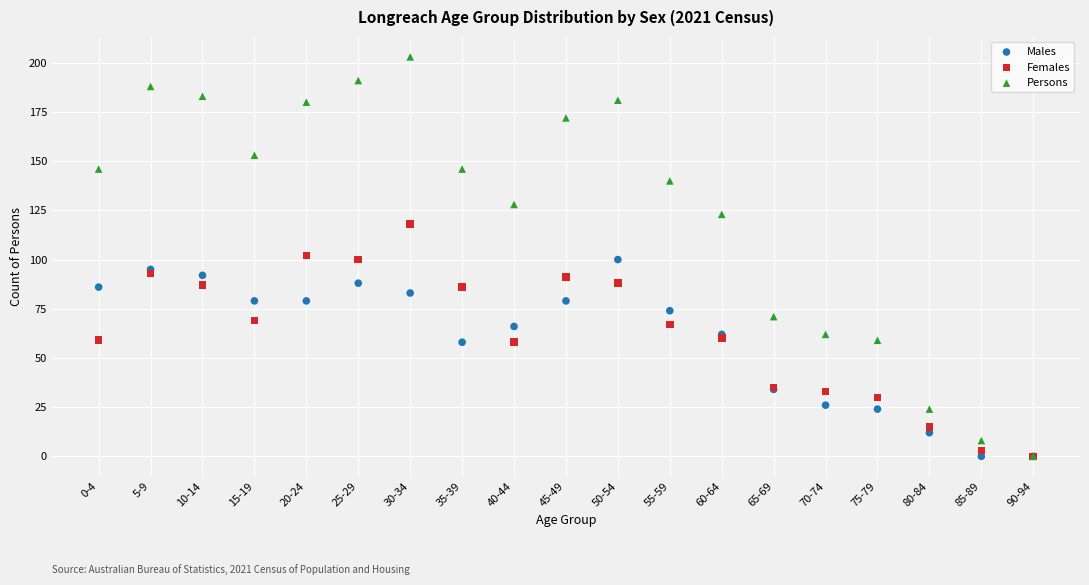

What are all the series names shown in the legend?

Males, Females, Persons